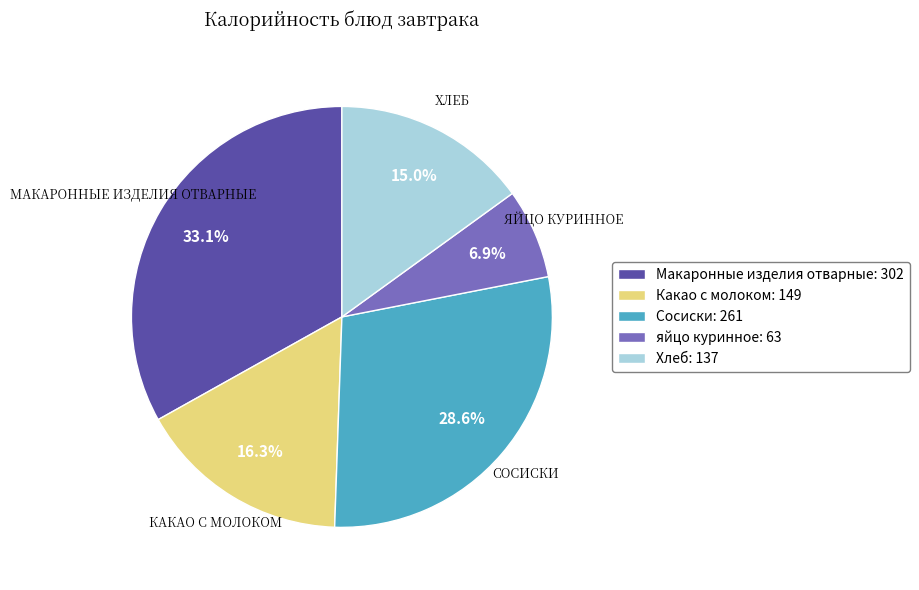

Is the sum of Сосиски and Макаронные изделия отварные greater than half?

Yes